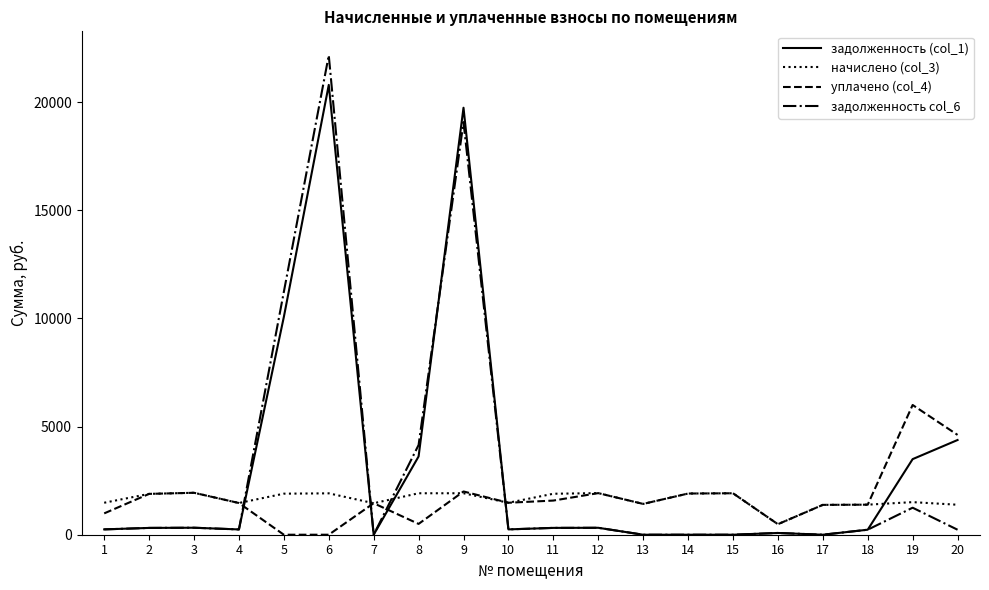

What is the maximum value shown in the chart?

22172.0